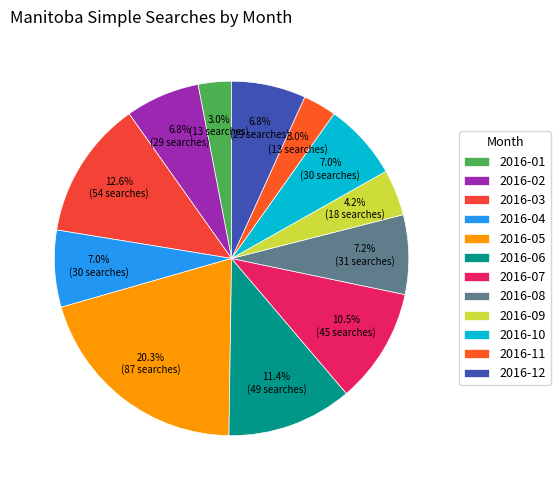

Rank the categories by value from highest to lowest.

2016-05, 2016-03, 2016-06, 2016-07, 2016-08, 2016-04, 2016-10, 2016-02, 2016-12, 2016-09, 2016-01, 2016-11